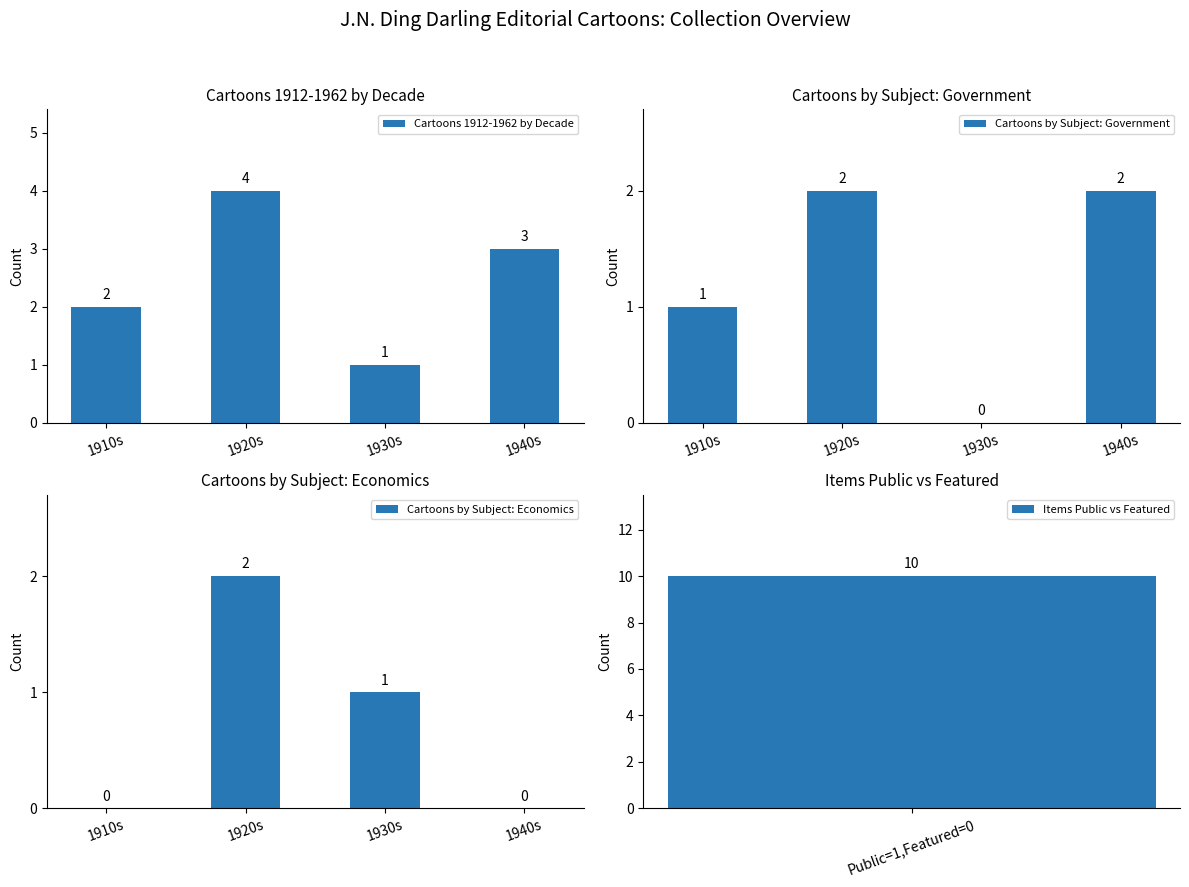

Which category has the highest value across all series?

1920s